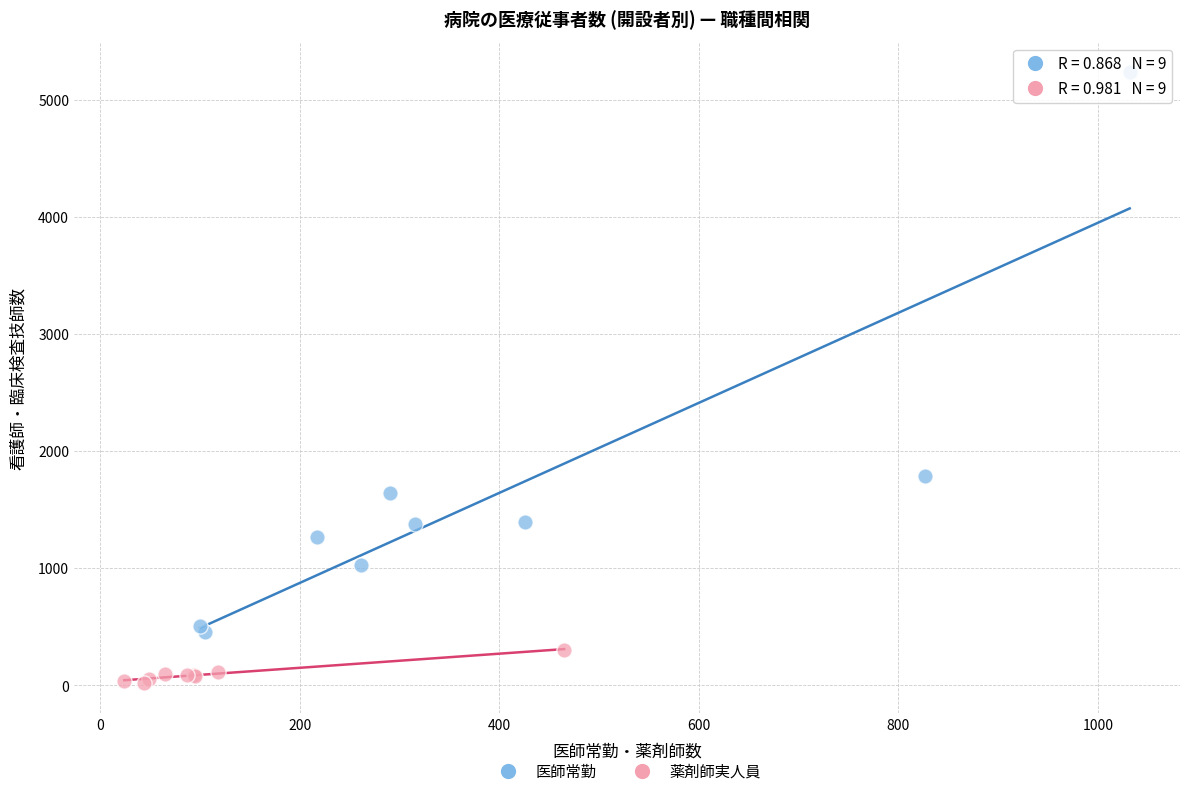

Which series has the largest Y range (max minus min)?

医師常勤